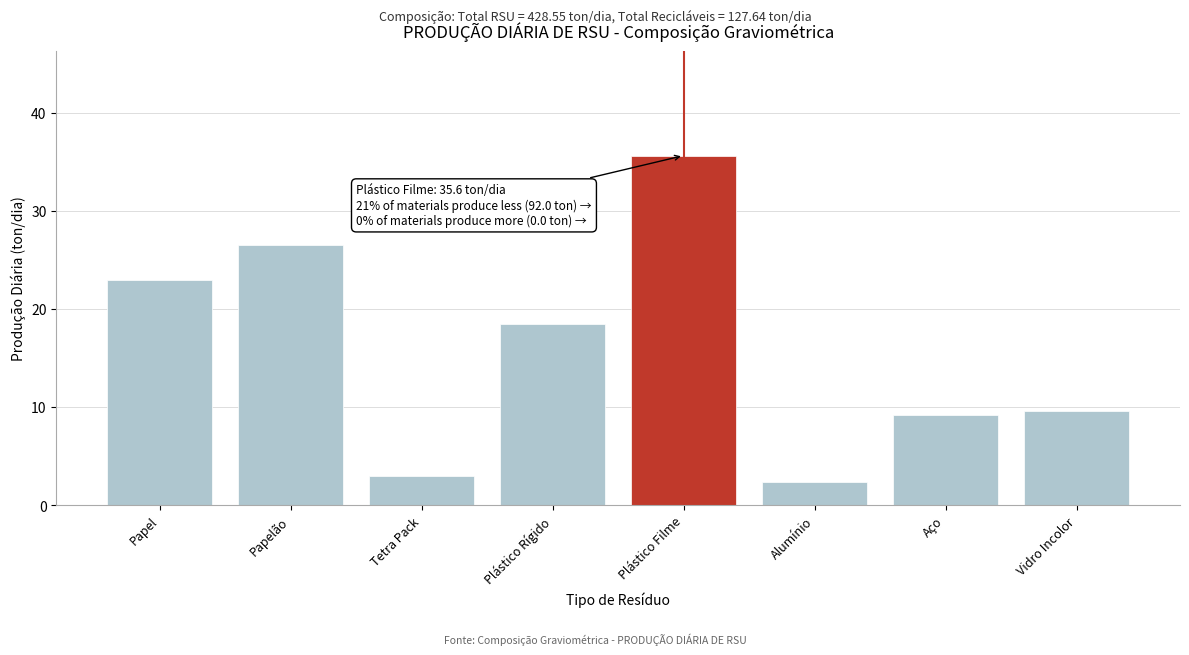

Reading left to right, extract all data points from this chart.

Papel=23.0	Papelão=26.5	Tetra Pack=2.9	Plástico Rígido=18.4	Plástico Filme=35.6	Alumínio=2.4	Aço=9.2	Vidro Incolor=9.6